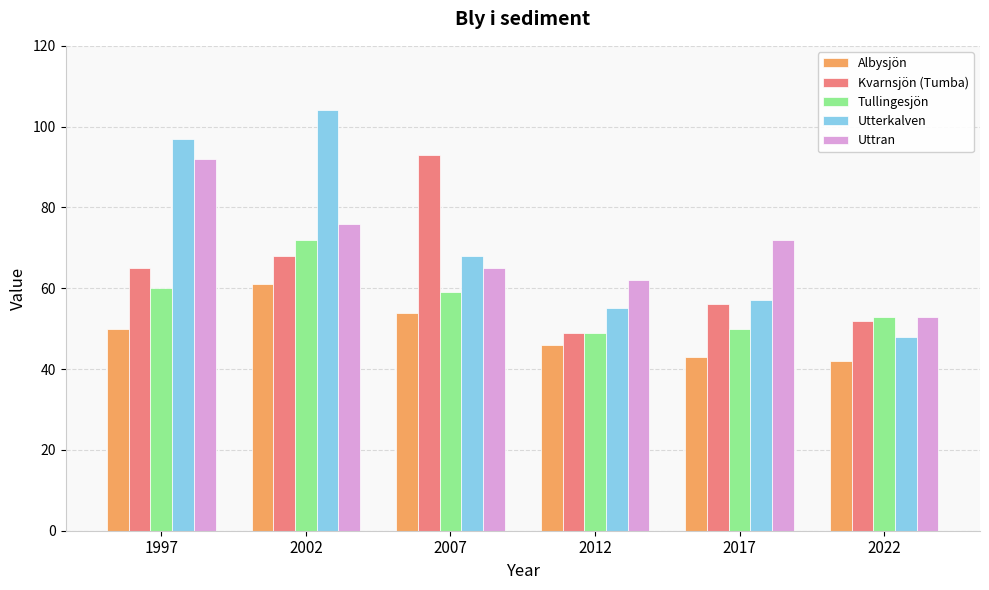

Is it true that Albysjön equals 61 at 2002?

True